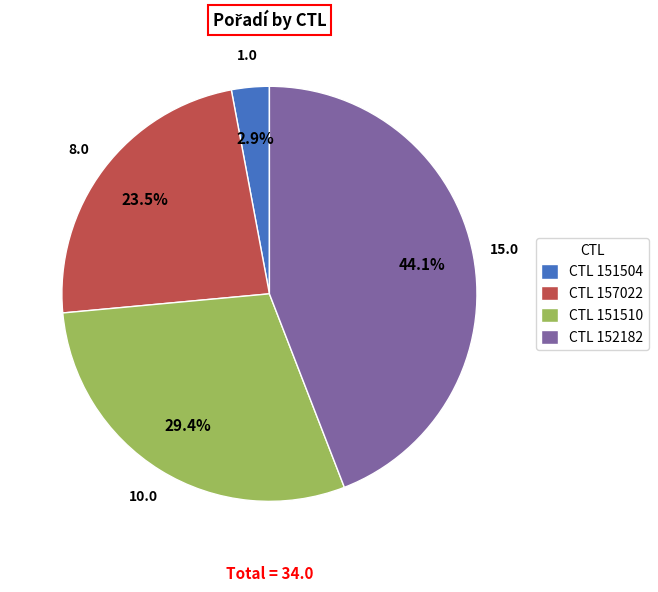

Which has a higher value, CTL 157022 or CTL 151510?

CTL 151510